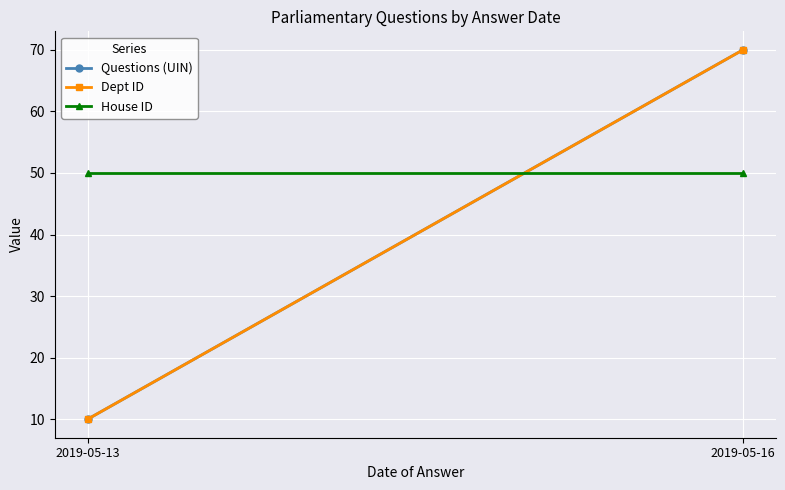

How many lines are shown in the chart?

3